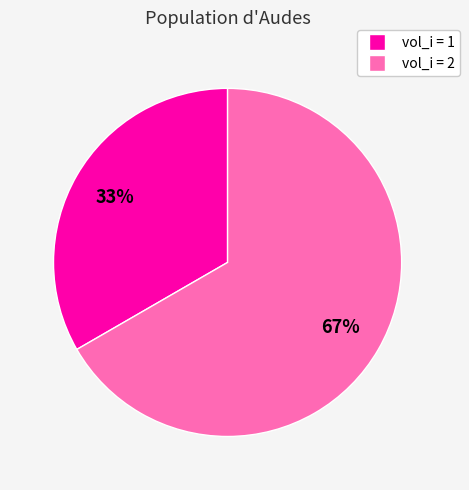

To the nearest percent, what is the average slice percentage?

50%